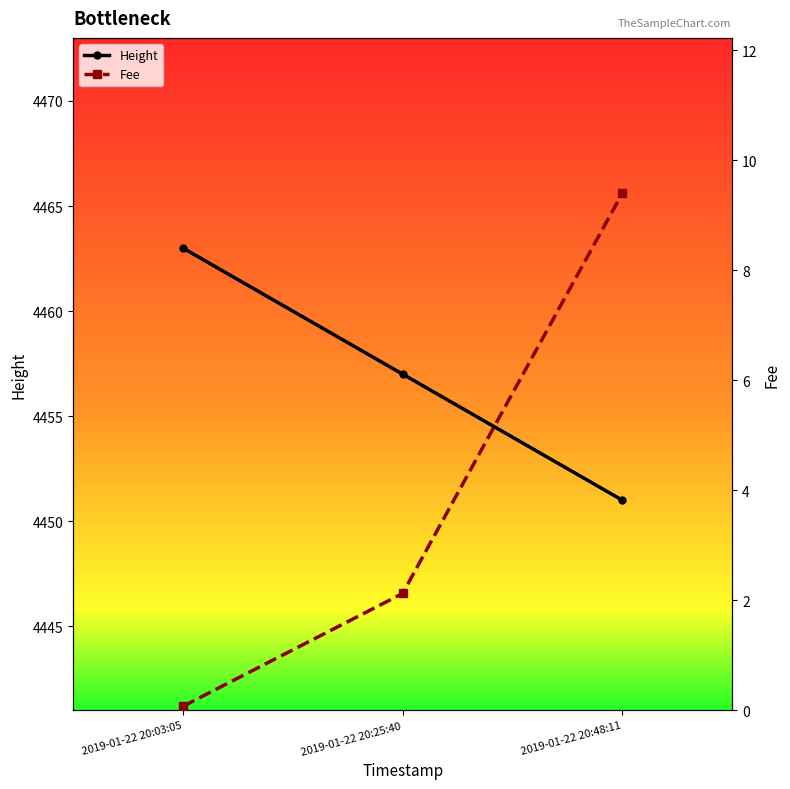

Reading right to left, transcribe all the data shown in this chart.

Height: 4451.0	4457.0	4463.0
Fee: 9.4	2.1	0.1